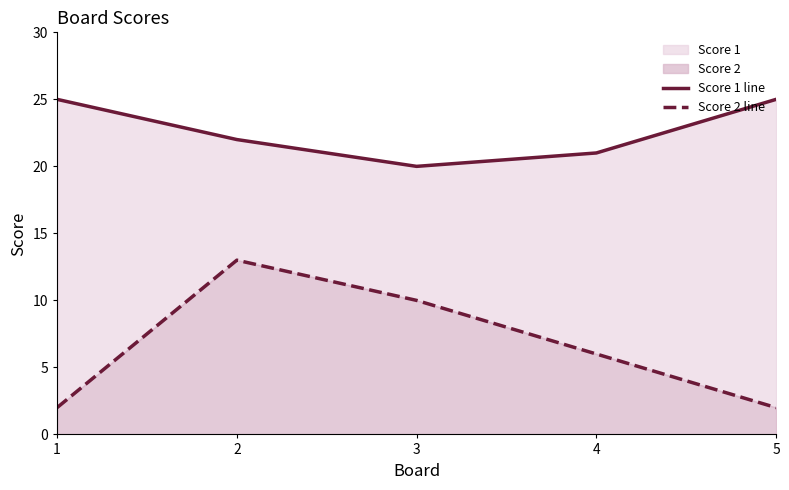

What is the greatest value displayed?

25